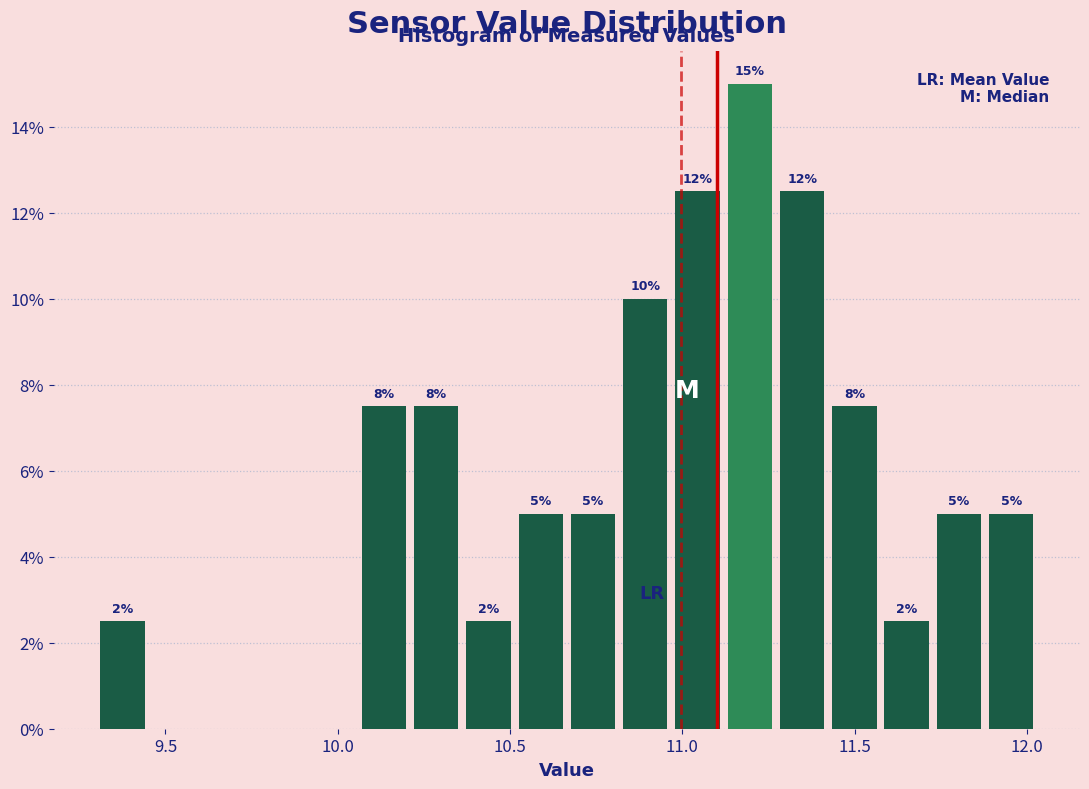

Read against the x-axis, roughly where is the centre of the tallest bar?

11.20